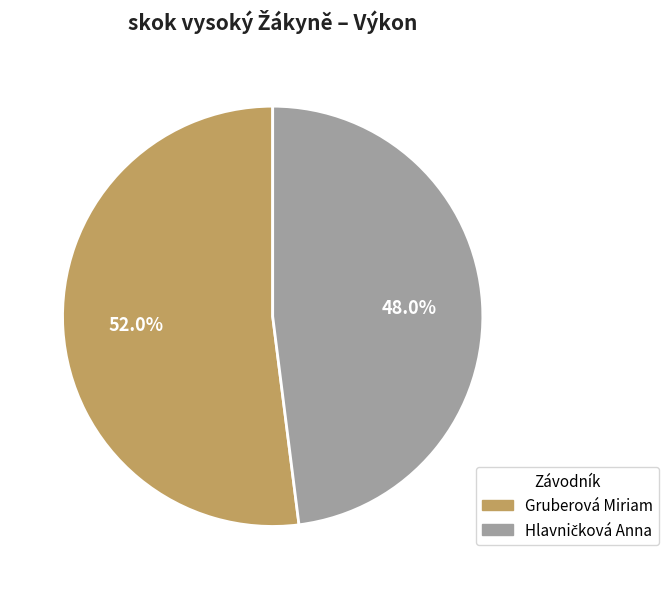

Which slice is the largest?

Gruberová Miriam